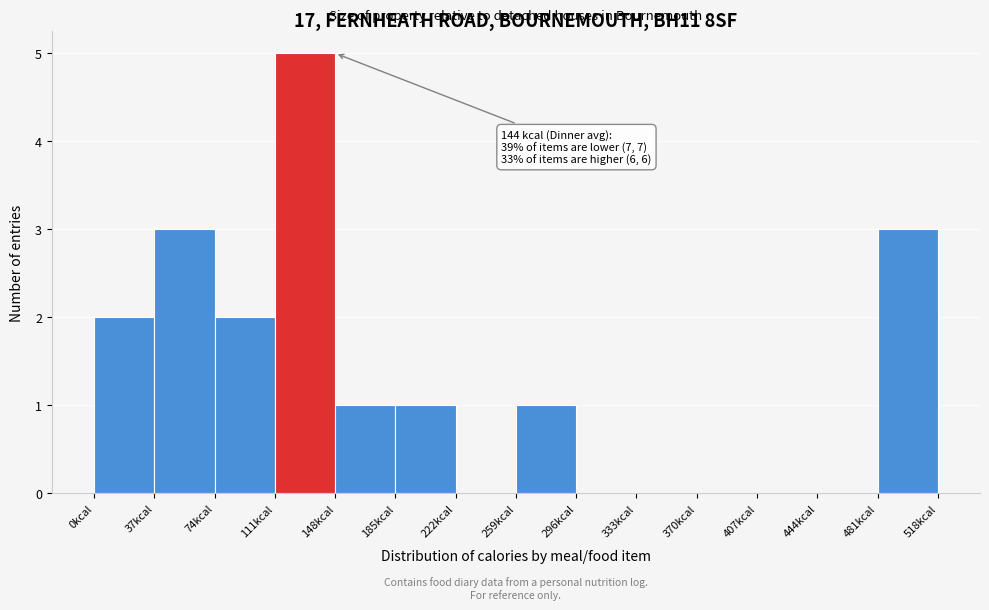

Over which range of the x-axis is the bar tallest?

111 to 148